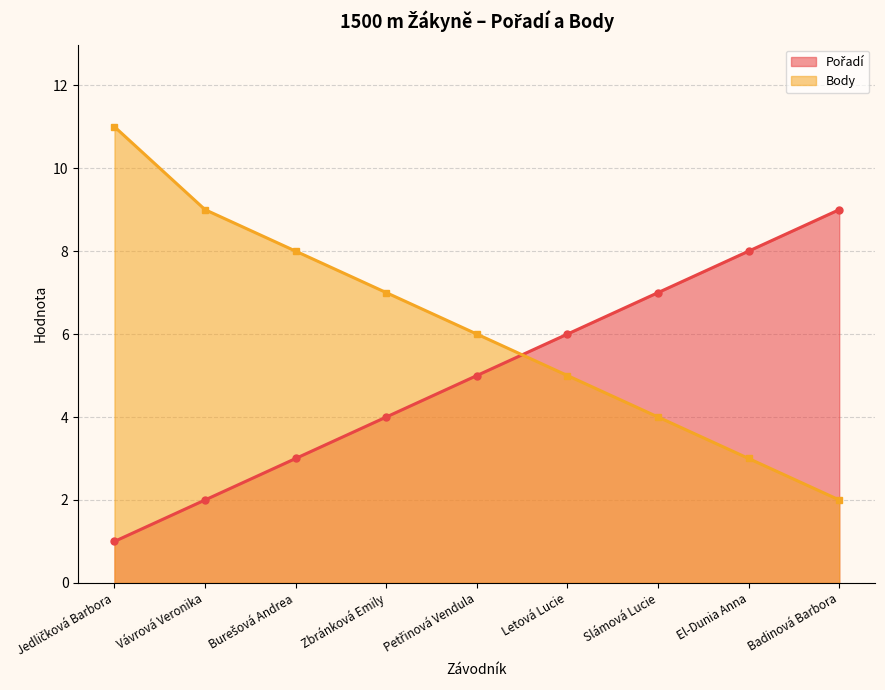

How many lines are shown in the chart?

2